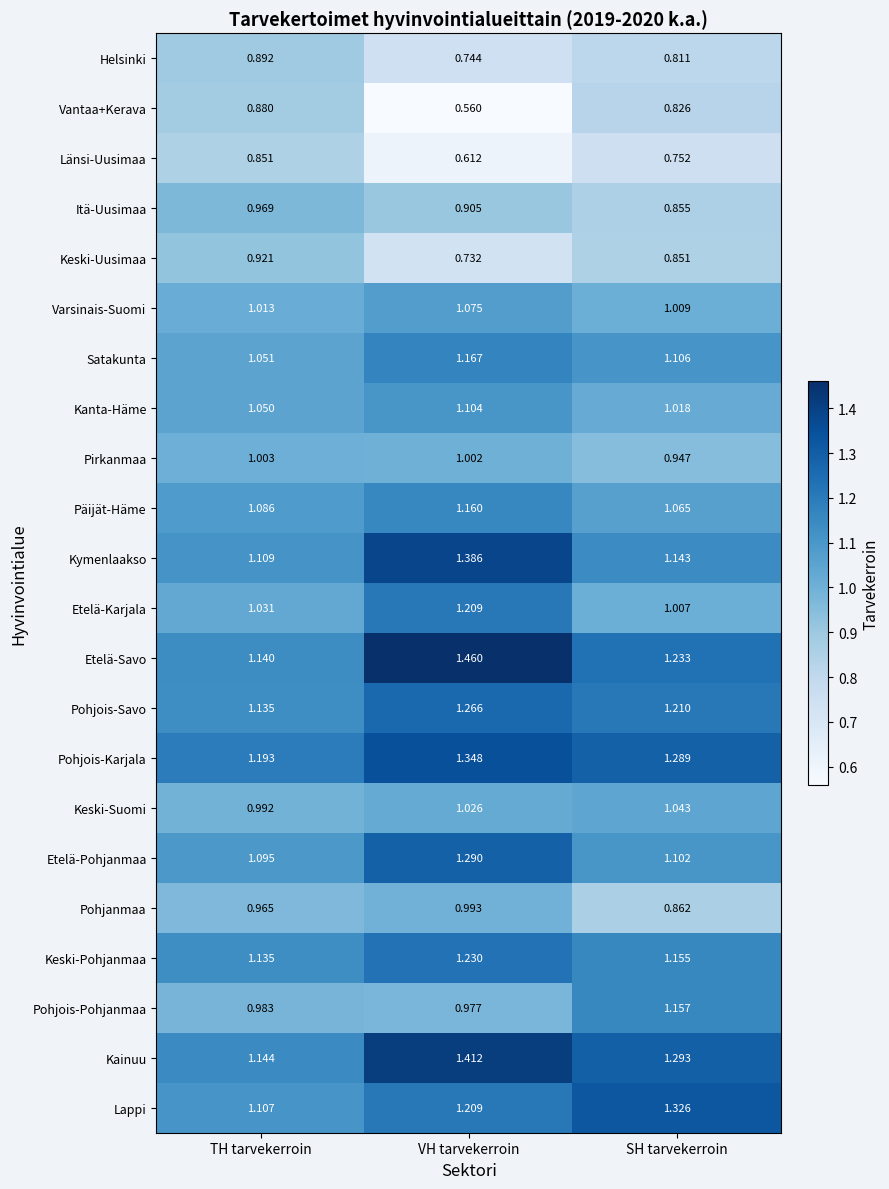

At which label does Itä-Uusimaa reach its peak?

TH tarvekerroin